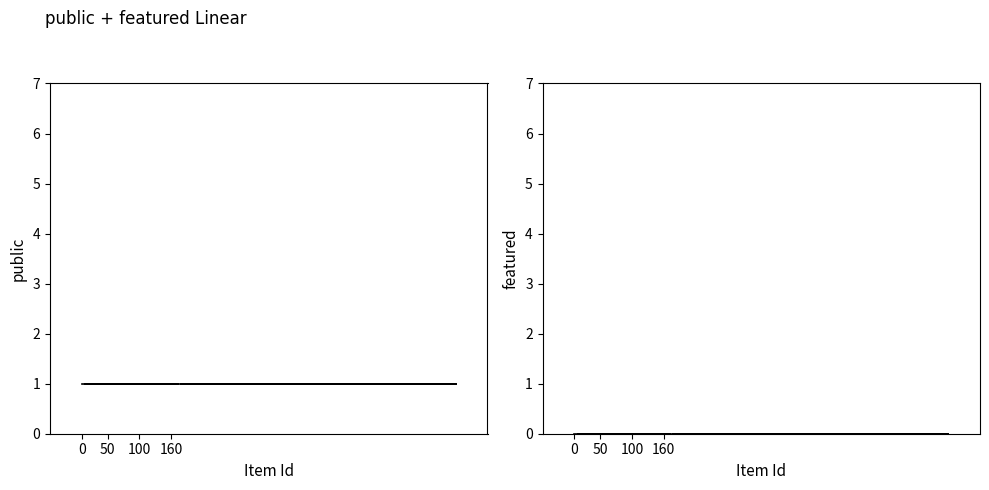

What position from the left is 100?

3